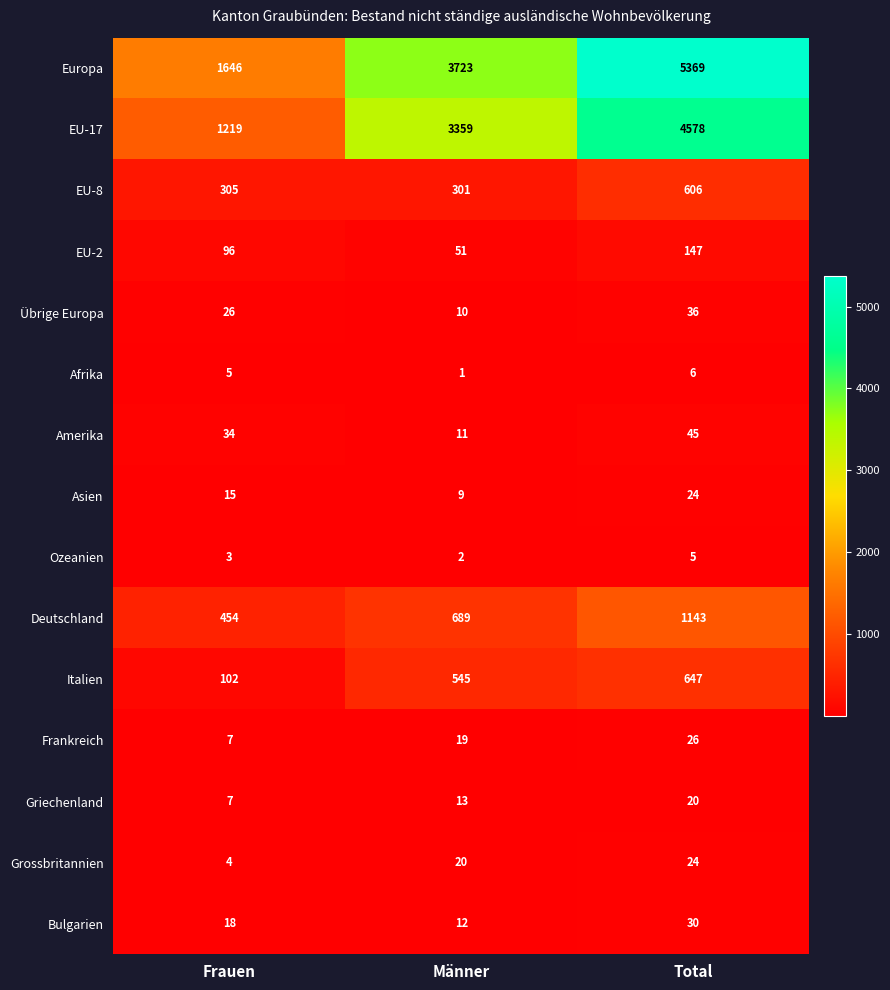

How many categories are shown in the chart?

3